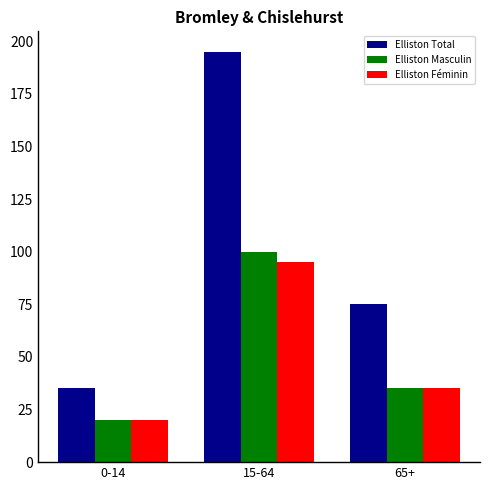

What position from the right is 65+?

1